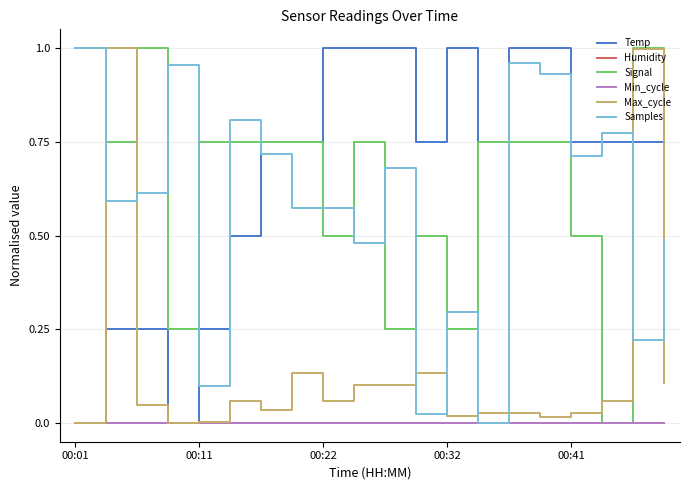

What is the label of the 20th point from the right?

00:01